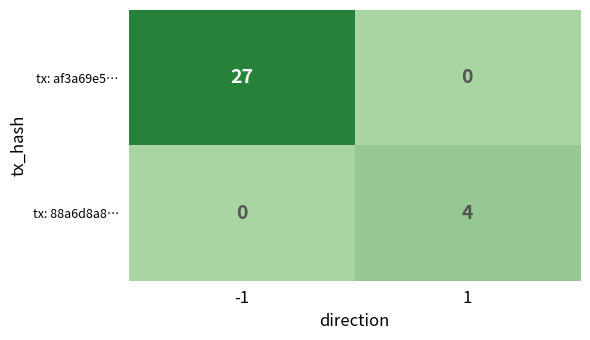

Which series has the largest range (max minus min)?

tx: af3a69e5…